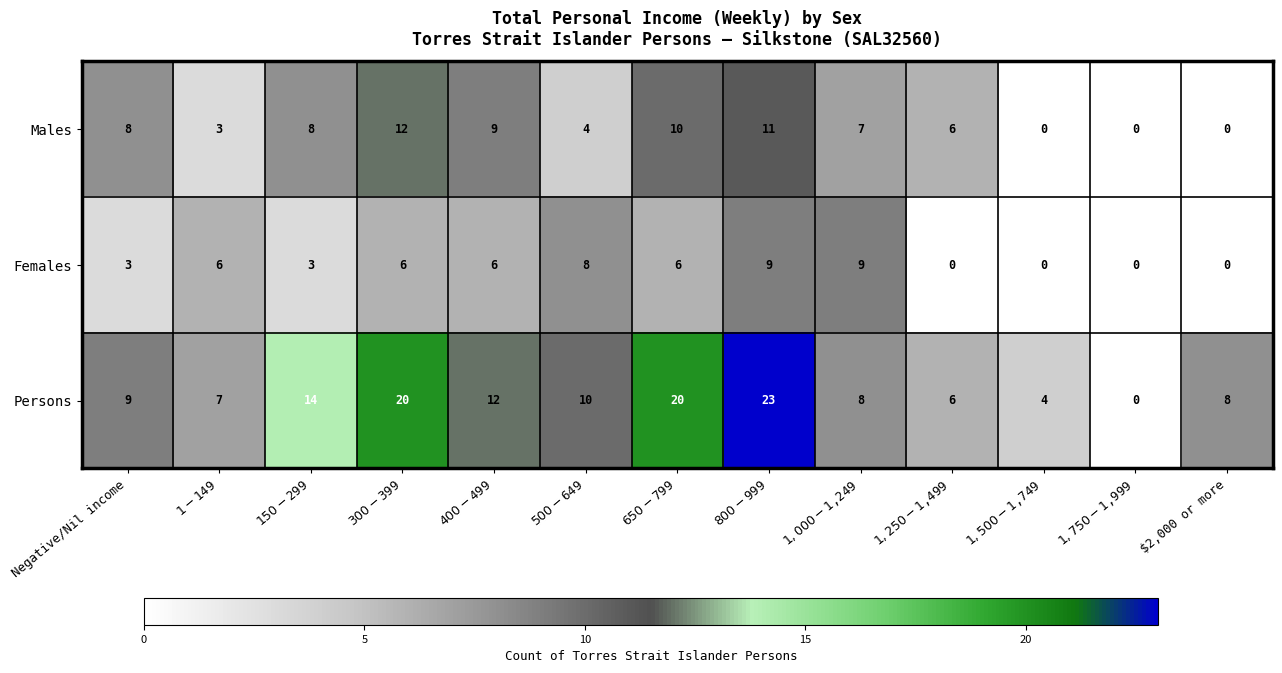

What is the difference between the maximum and second lowest values in the Persons series?

19